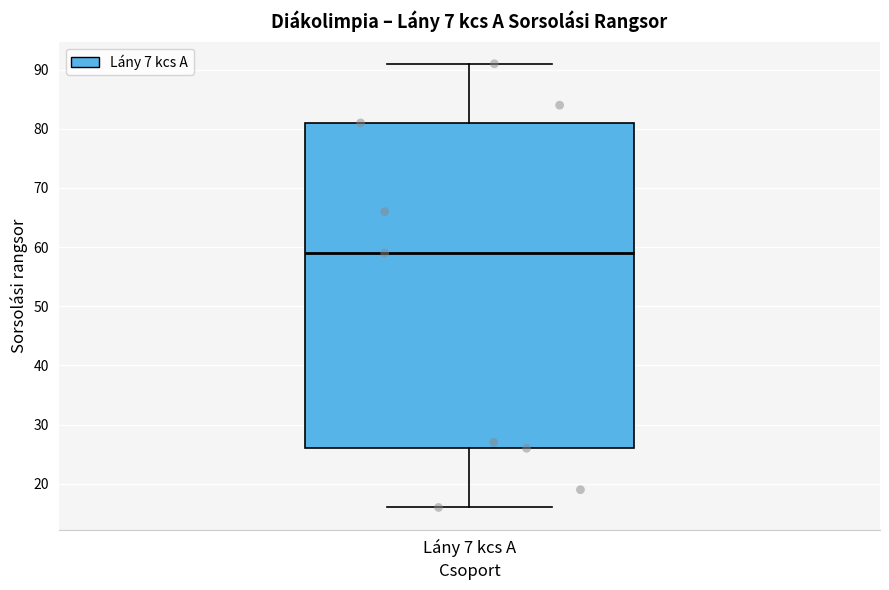

Where is the upper edge of the box for Lány 7 kcs A on the y-axis? The values are not printed on the chart, so give them approximately, as read against the axis.

81